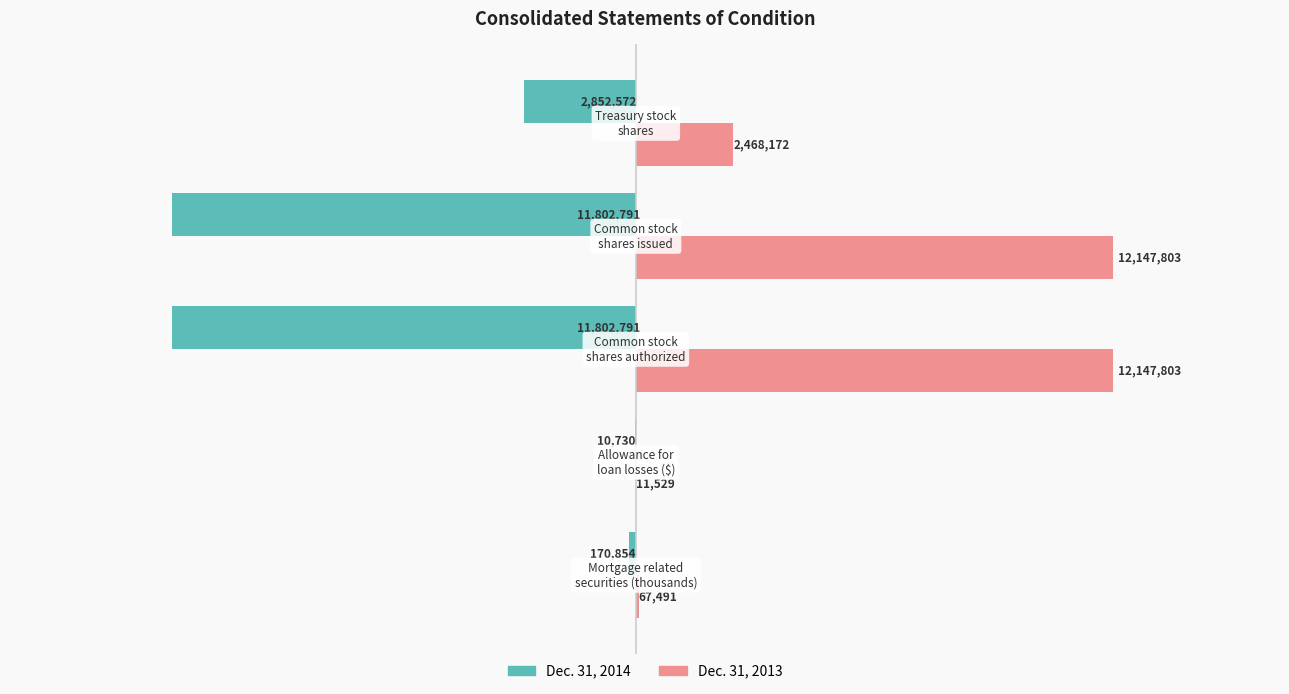

What is the maximum value shown in the chart?

12147803